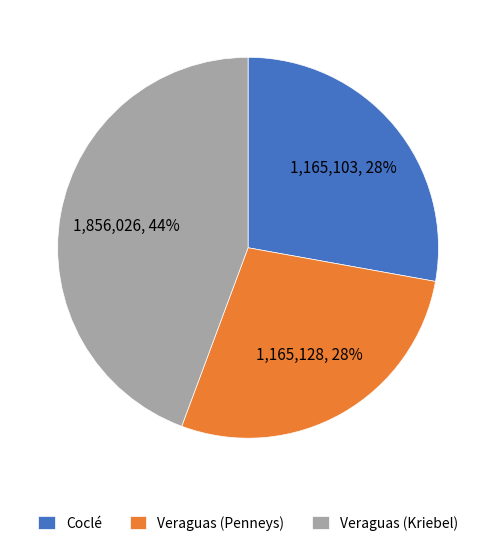

To the nearest percent, what portion does Veraguas (Kriebel) represent?

44%